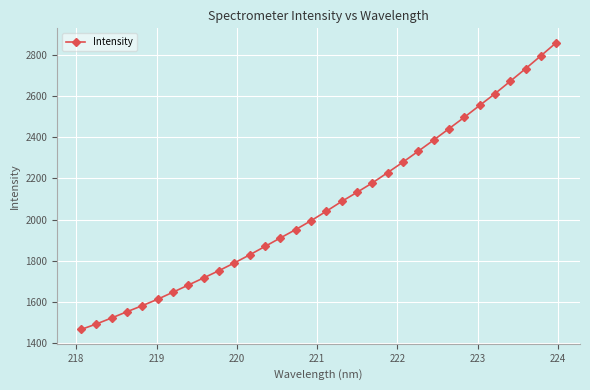

What is the value of the 30th point from the left?

2734.8